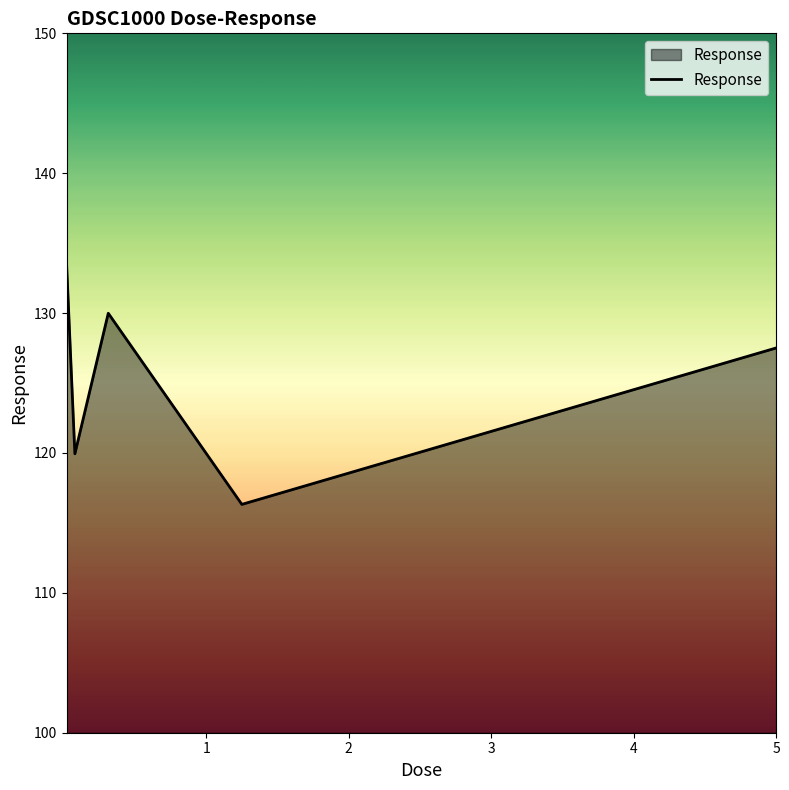

What is the difference between the maximum and minimum values?

17.3